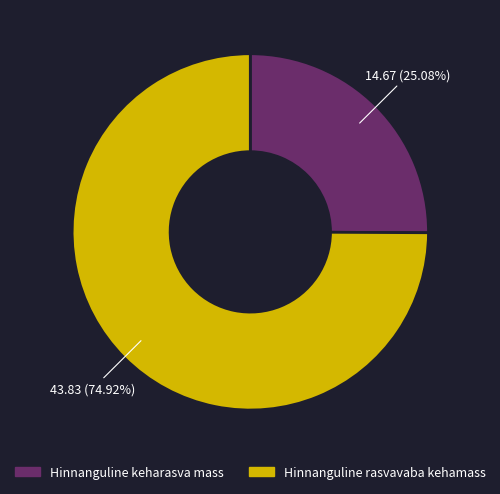

What percentage do Hinnanguline keharasva mass and Hinnanguline rasvavaba kehamass together represent?

100.0%